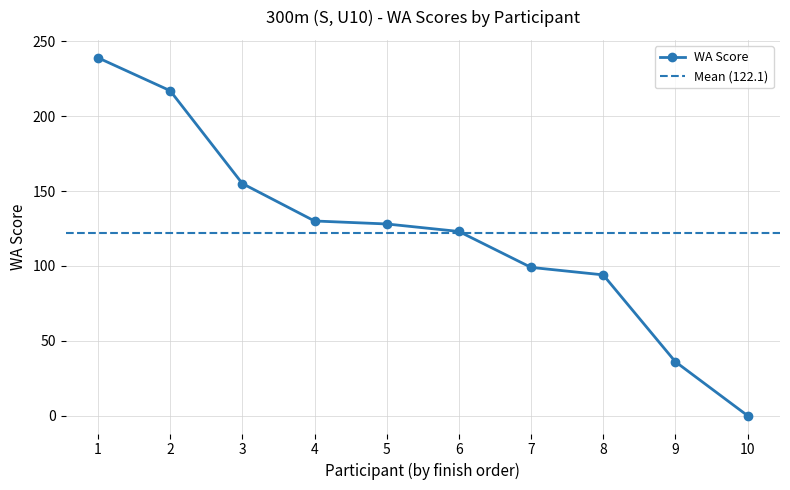

The value of WA Score at 3 is 104. True or false?

False